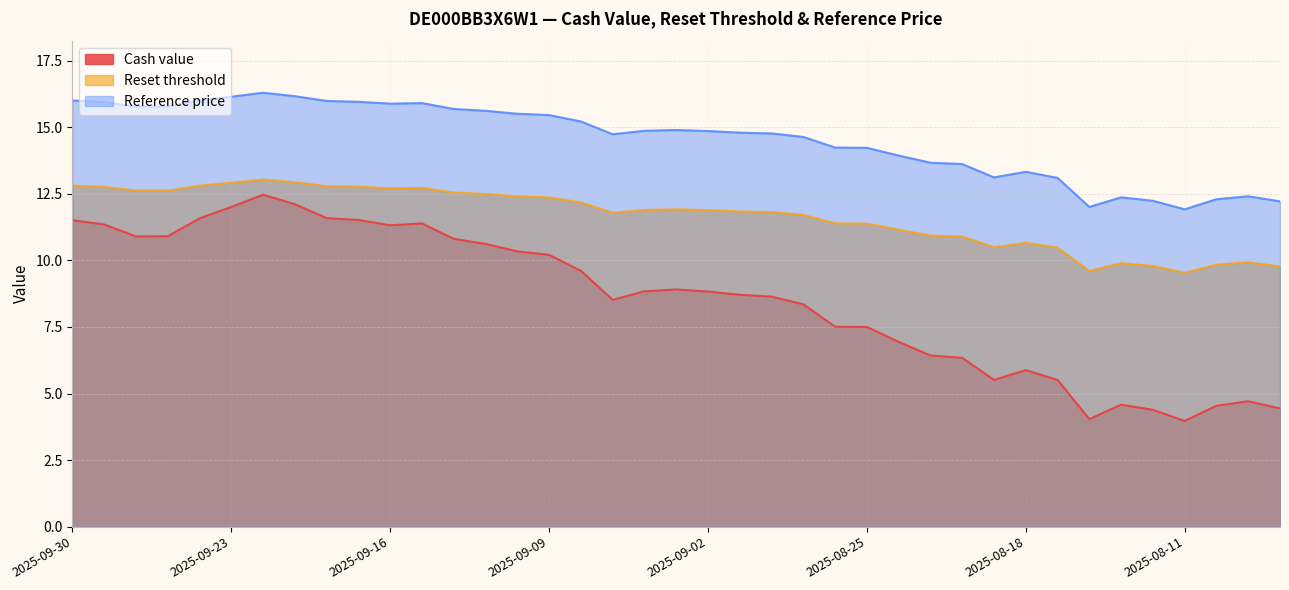

In Reset threshold, how many points are lower than both neighbors (excluding endpoints)?

5